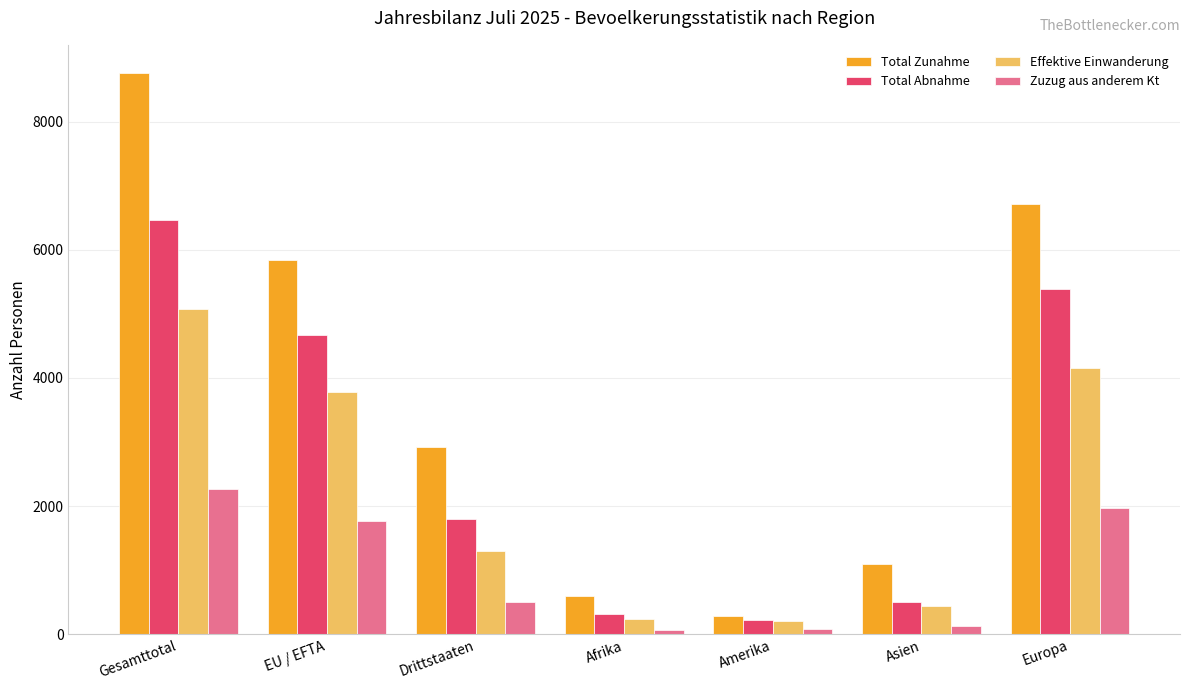

Are the bars horizontal?

No